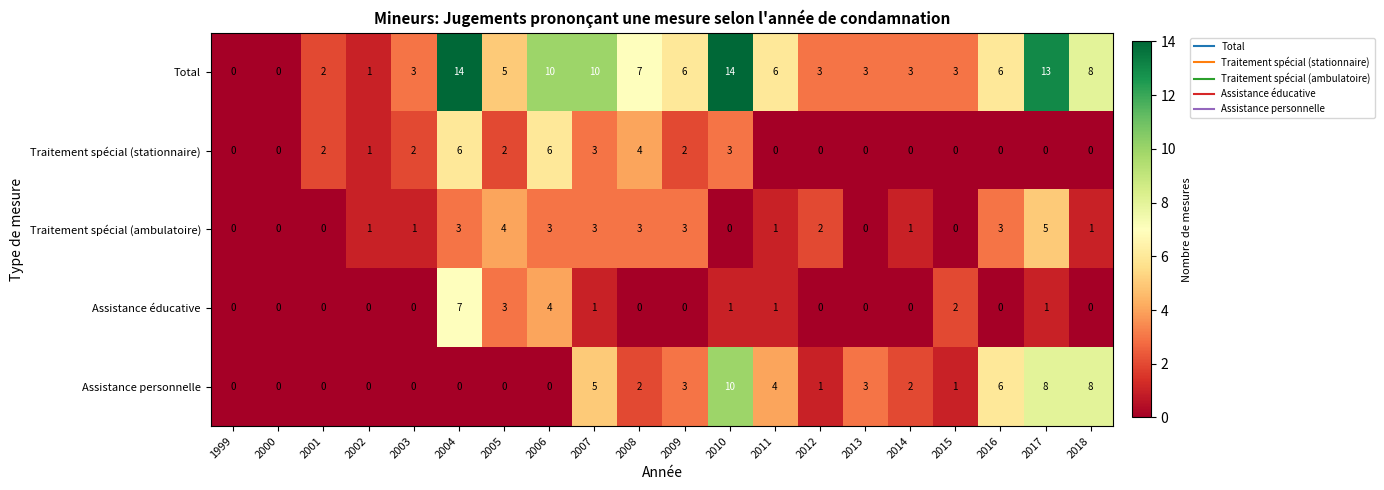

What is the total value across all series at 2015?

6